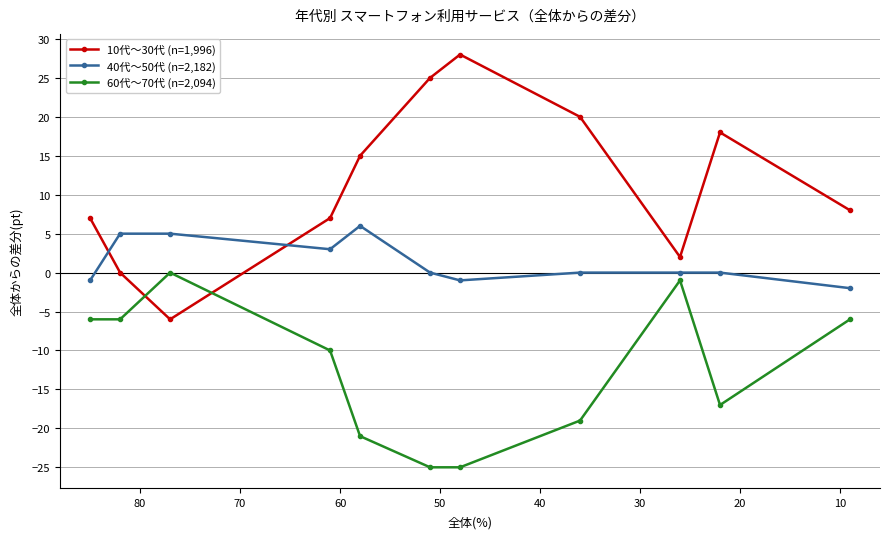

Is the value of 40代～50代 (n=2,182) at 40 greater than the value of 10代～30代 (n=1,996) at 10?

Yes